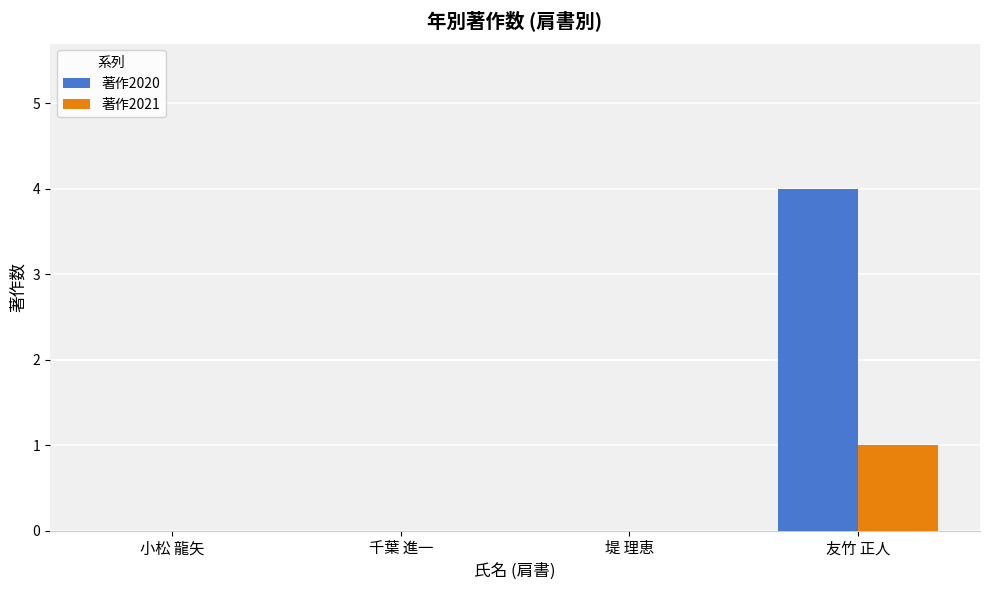

Which series has the largest total across all categories?

著作2020